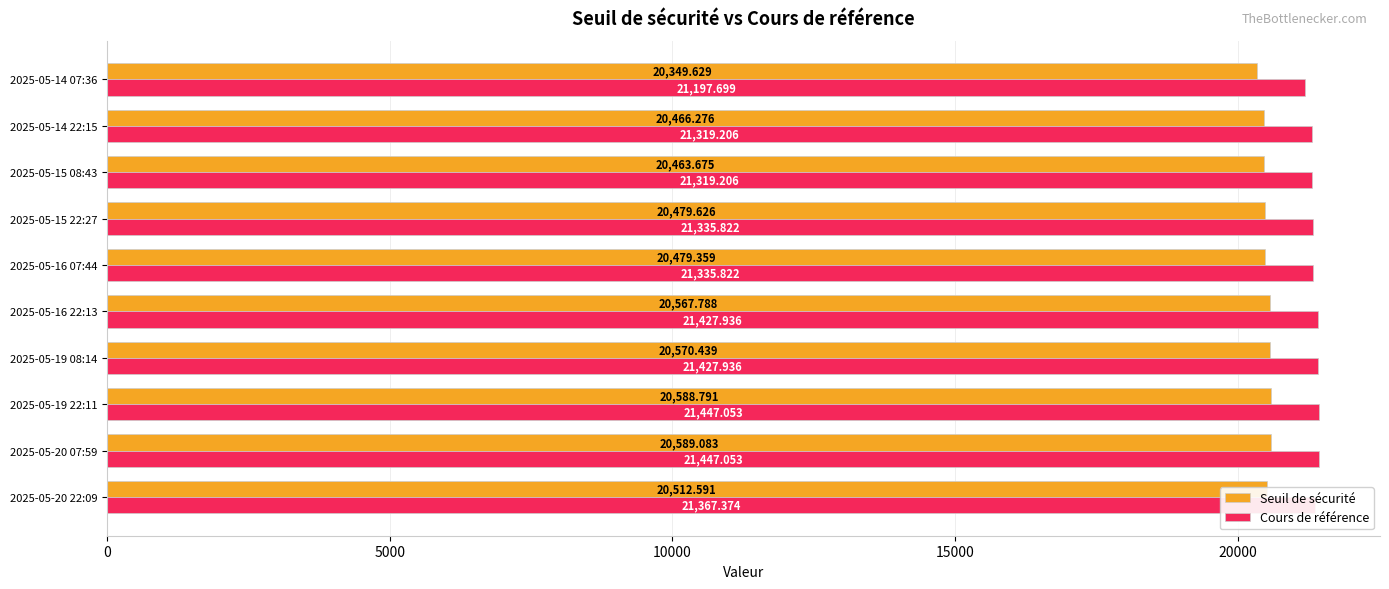

Which category has the lowest value in the Cours de référence series?

2025-05-14 07:36